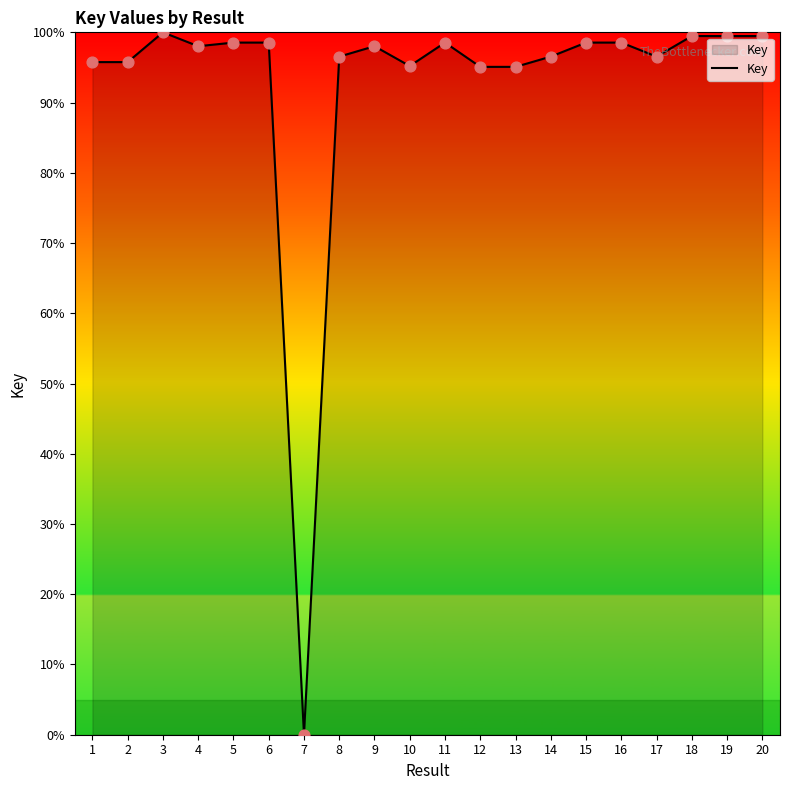

Between 17 and 18, which is larger?

18